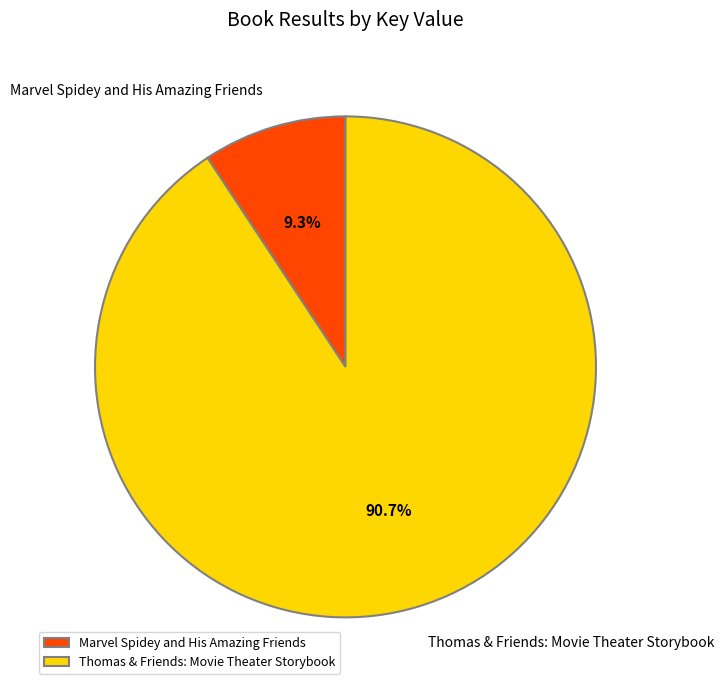

Do Thomas & Friends: Movie Theater Storybook and Marvel Spidey and His Amazing Friends together represent more than half of the pie?

Yes